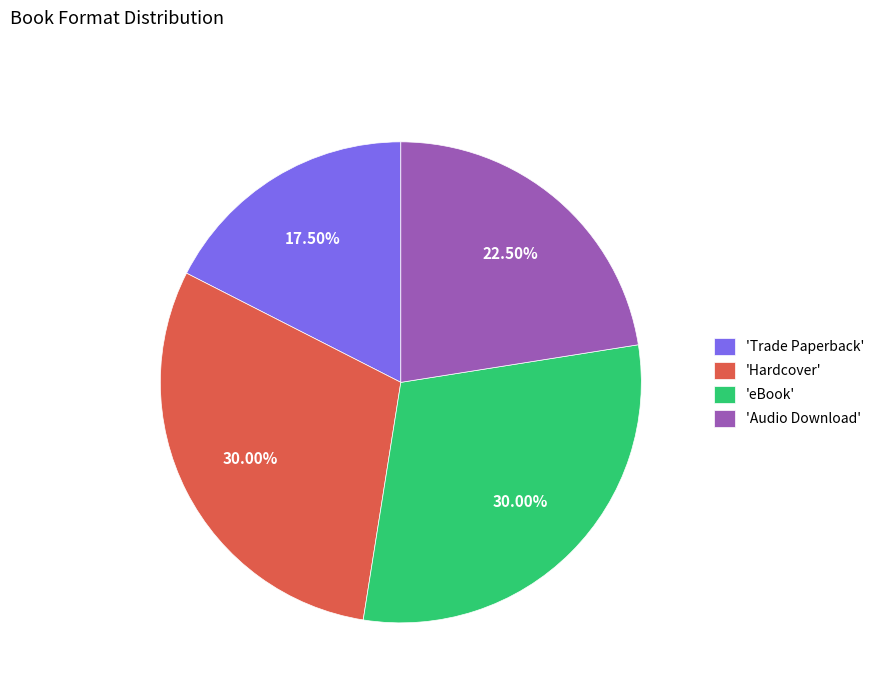

How many slices are in this pie chart?

4